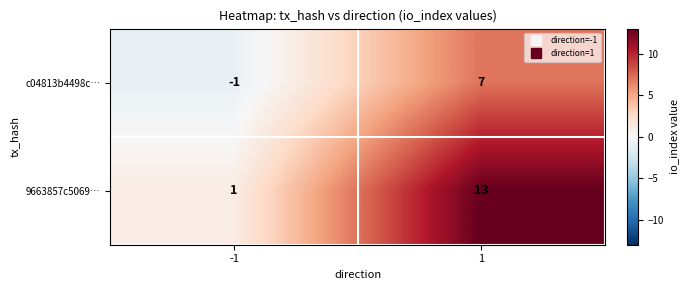

Which series changed the most between -1 and 1?

9663857c5069…